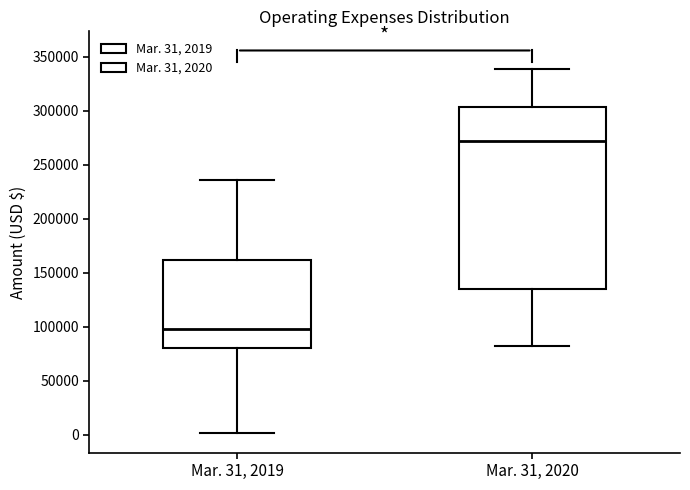

Comparing the boxes themselves (not the whiskers), which one is the tallest?

Mar. 31, 2020